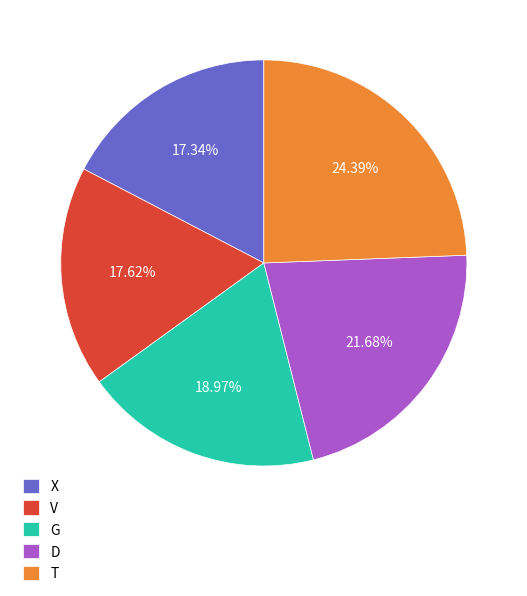

To the nearest percent, what portion does V represent?

18%